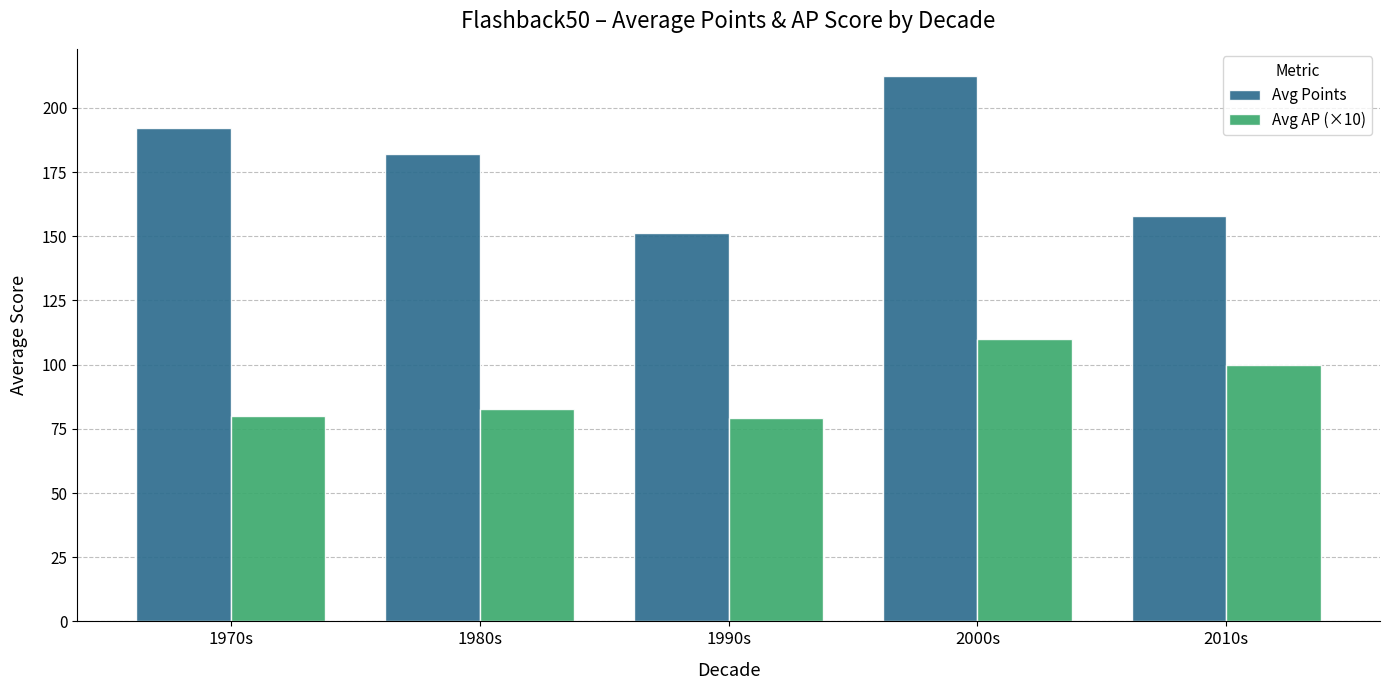

The value of Avg AP (×10) at 2010s is 175.0. True or false?

False